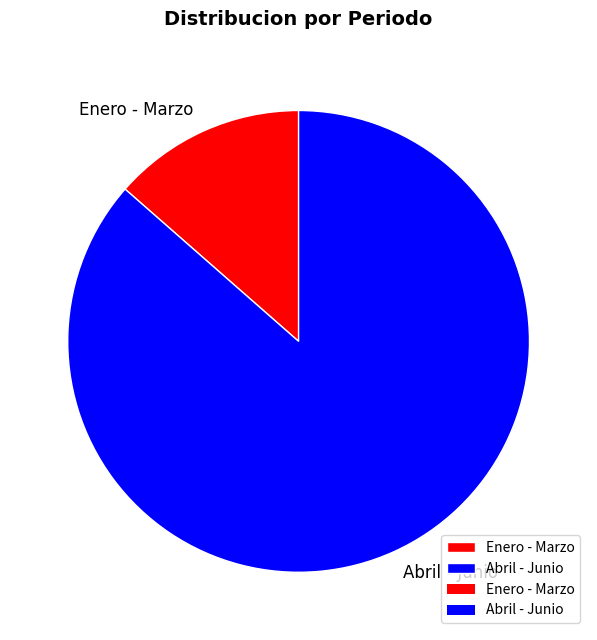

Between Abril - Junio and Enero - Marzo, which is larger?

Abril - Junio